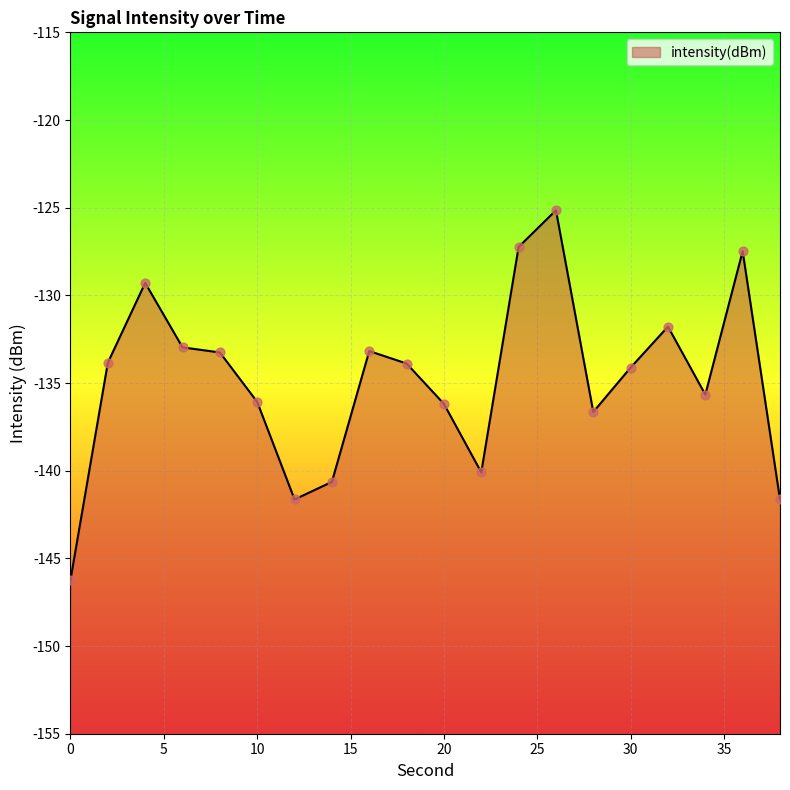

What is the change in value from 22 to 30?

+6.0